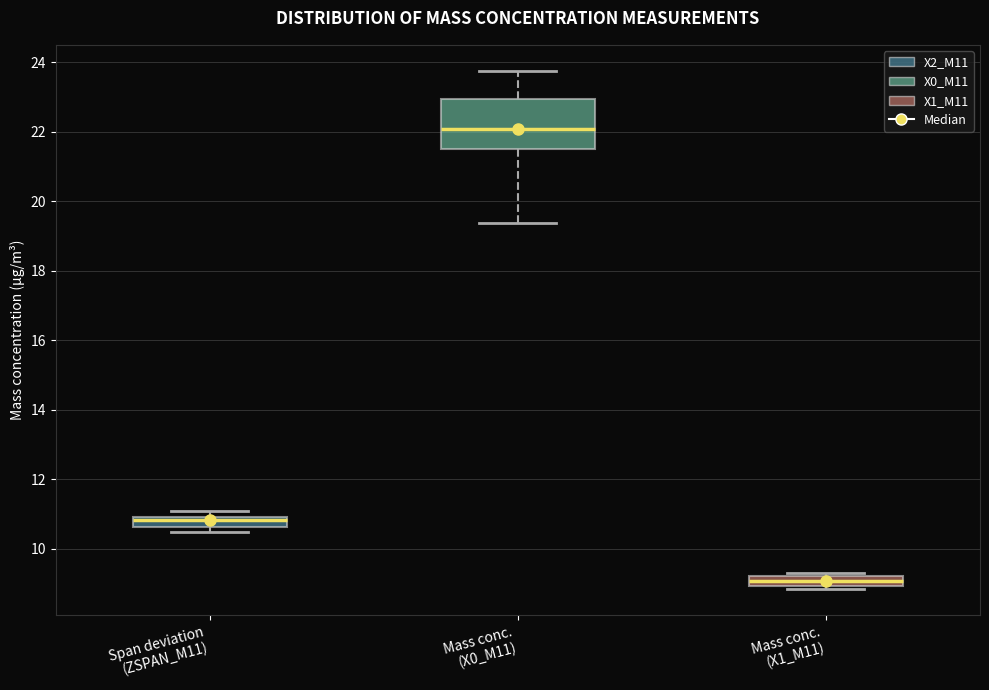

Which box is the tallest, from its lower edge to its upper edge?

Mass conc. (X0_M11)